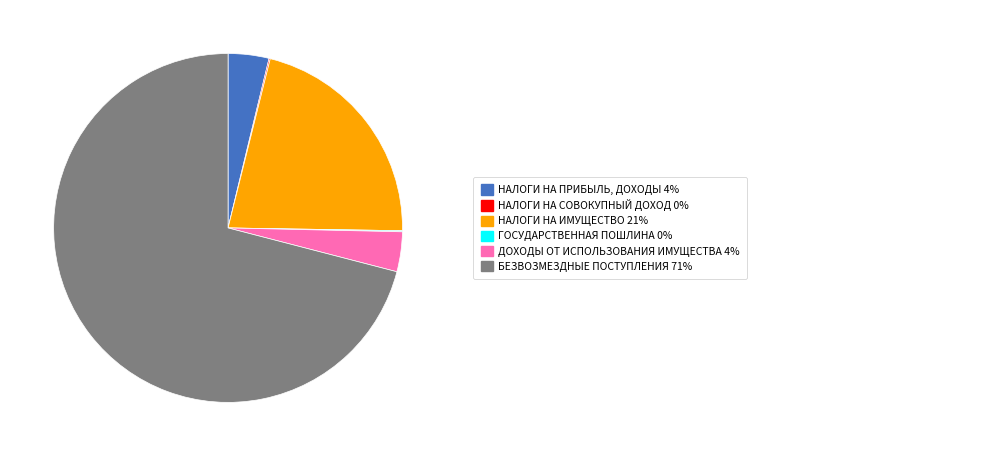

Does any single category account for the majority?

Yes